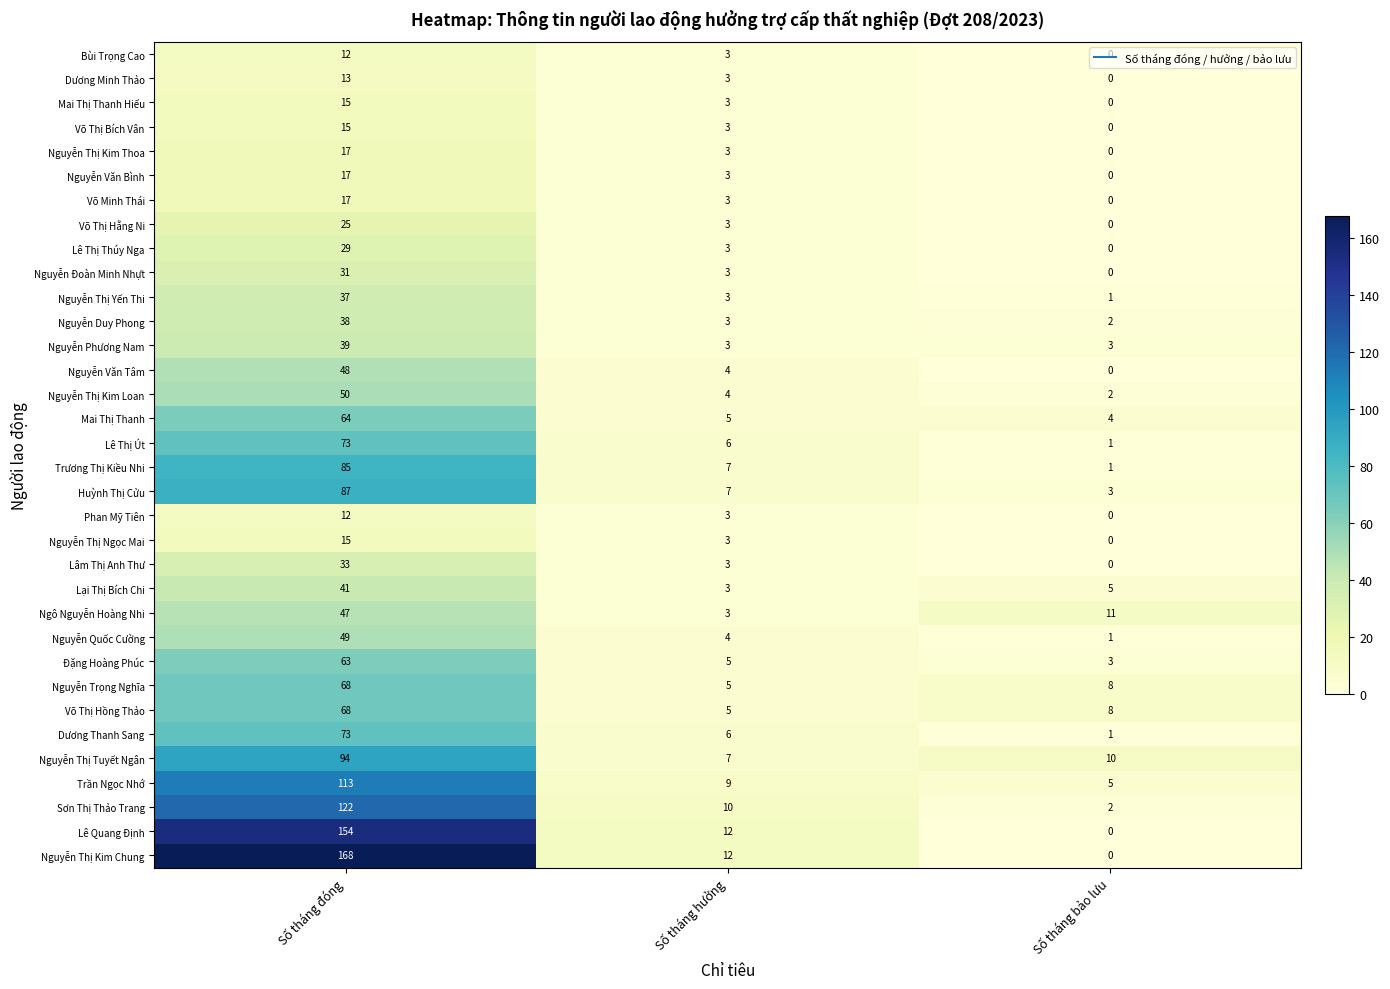

Which series has the widest spread of values?

Nguyễn Thị Kim Chung